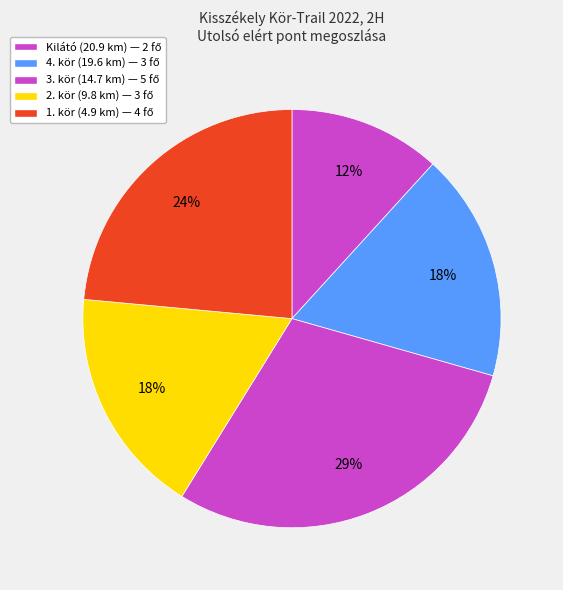

How many segments does this pie chart have?

5